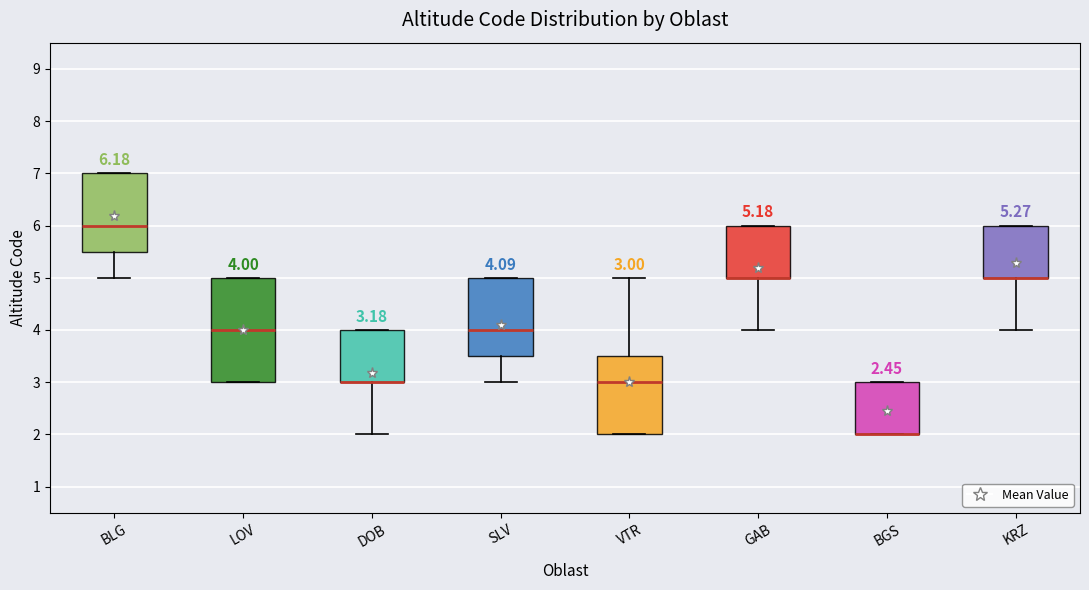

Comparing the boxes themselves (not the whiskers), which one is the tallest?

LOV